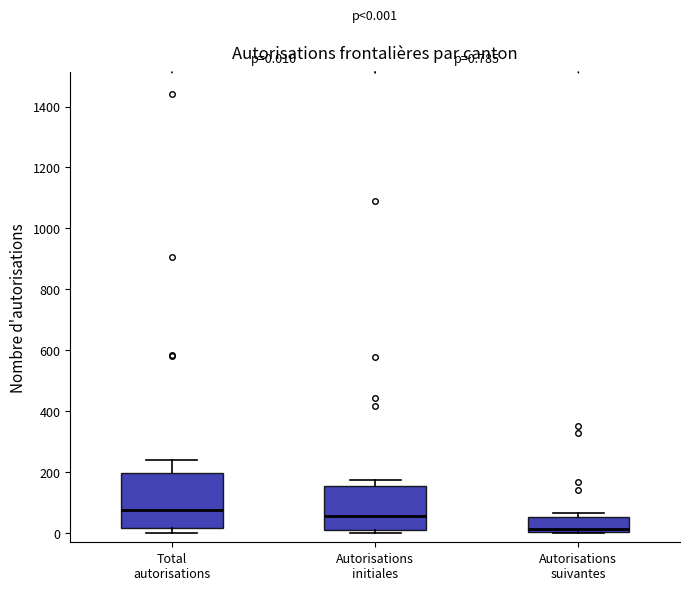

Which box is the tallest, from its lower edge to its upper edge?

Total autorisations